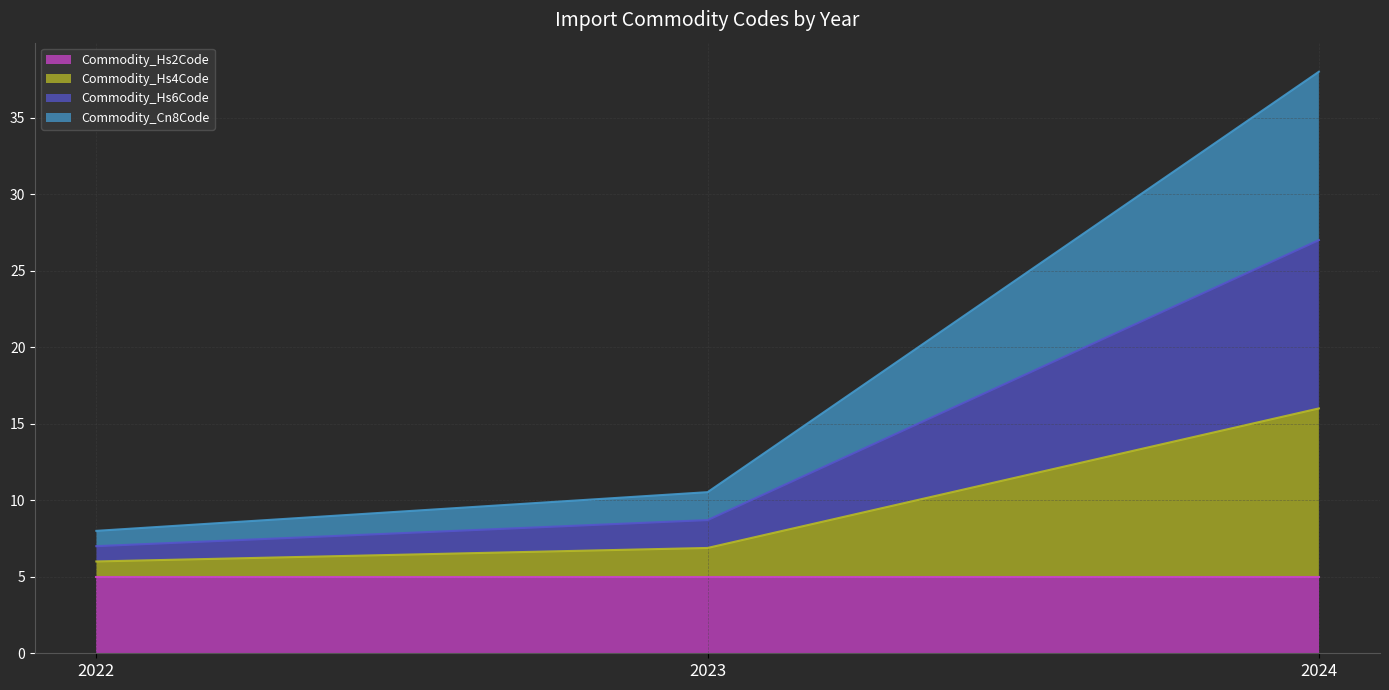

At how many categories does at least one series exceed 19?

1